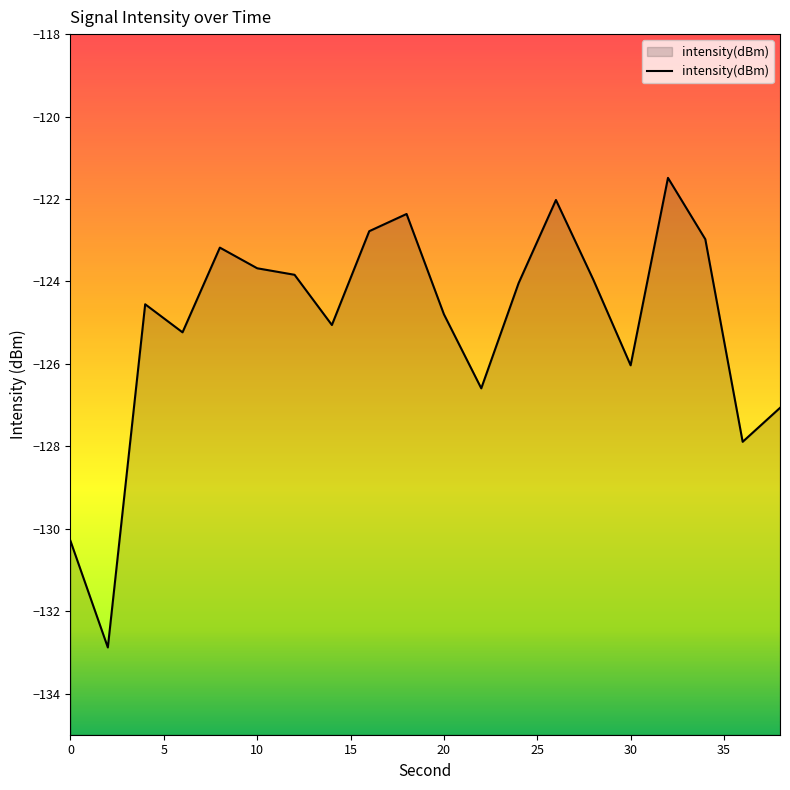

Is it true that the value at 20 is -224.5?

False